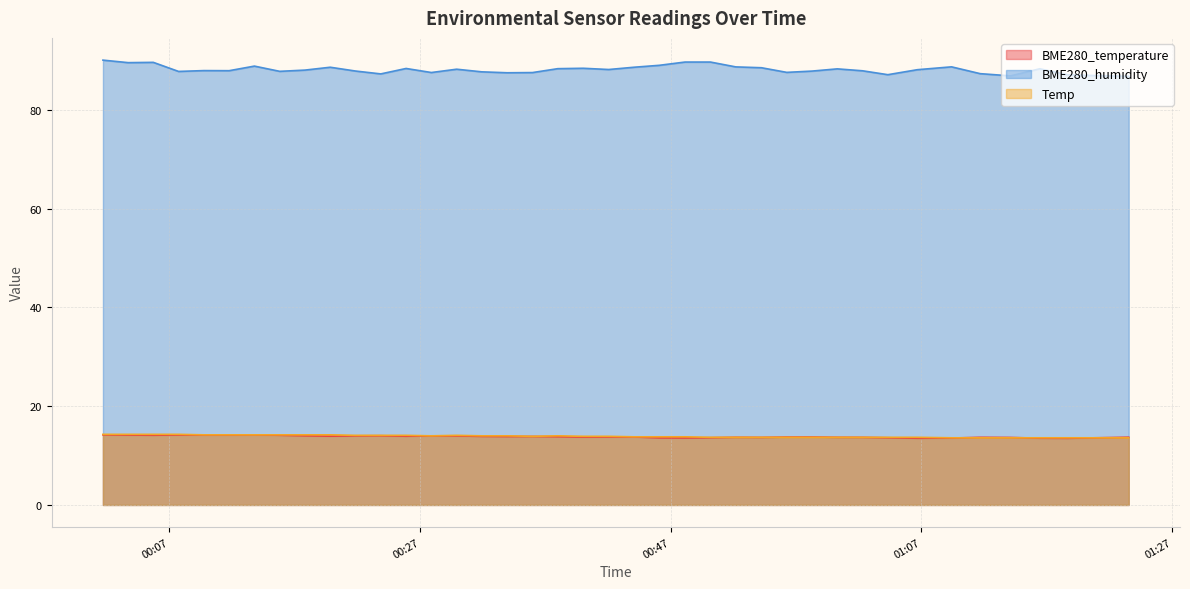

At how many categories does at least one series exceed 45?

40